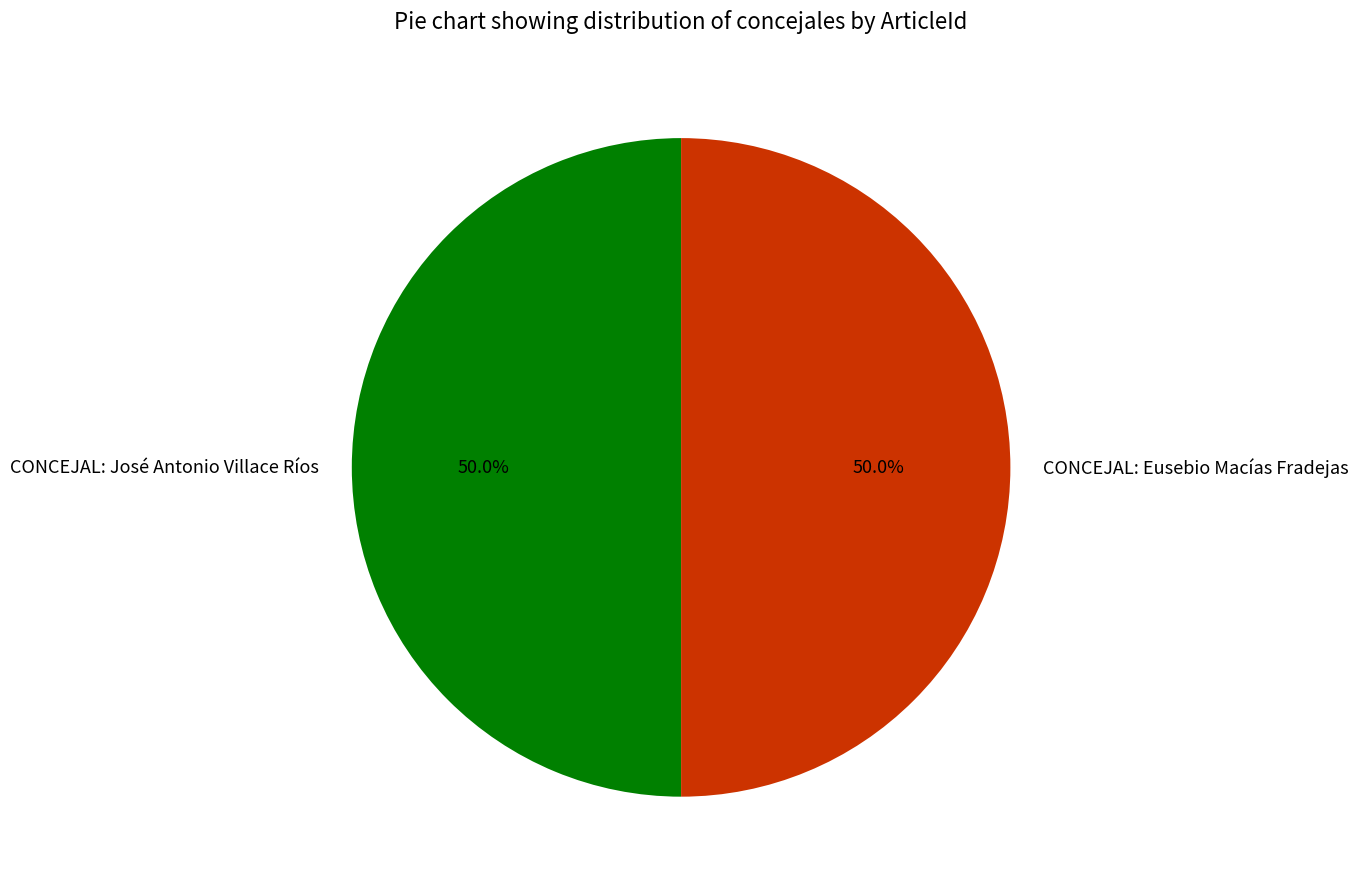

True or false: CONCEJAL: Eusebio Macías Fradejas accounts for 36% of the total.

False